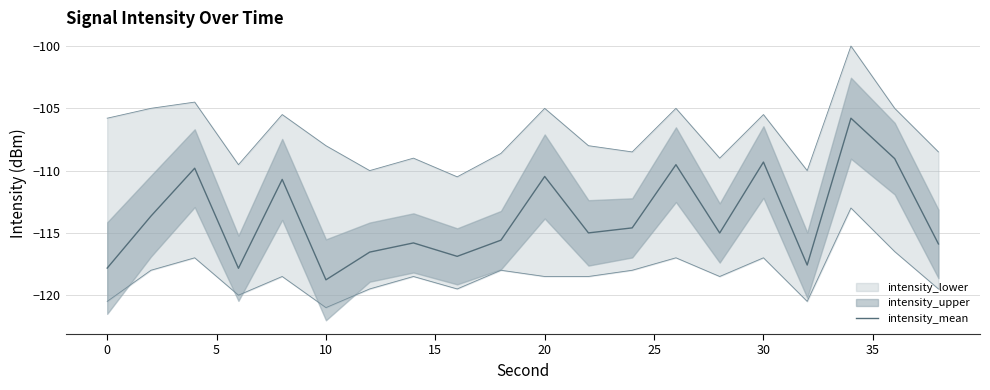

Is it true that intensity_mean equals -167.3 at 30?

False